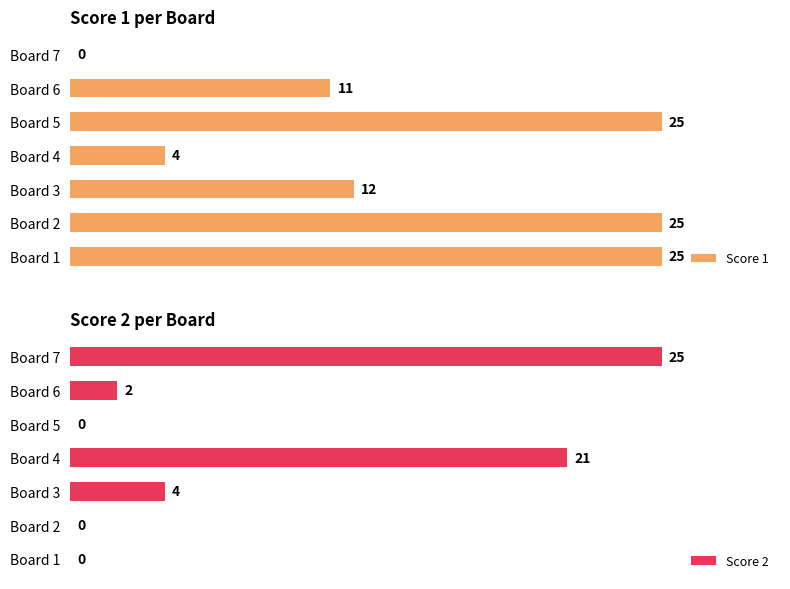

At which label does Score 2 reach its peak?

Board 7